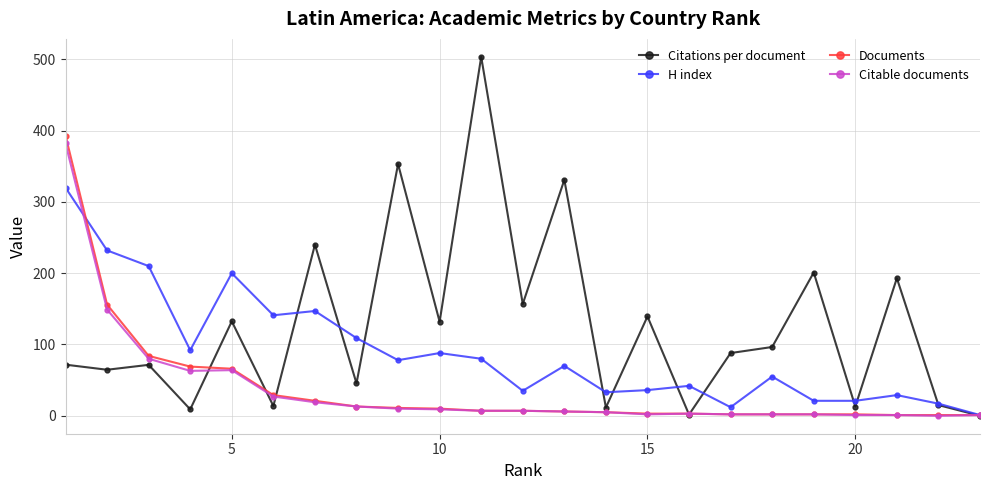

What is the minimum value for H index?

1.0